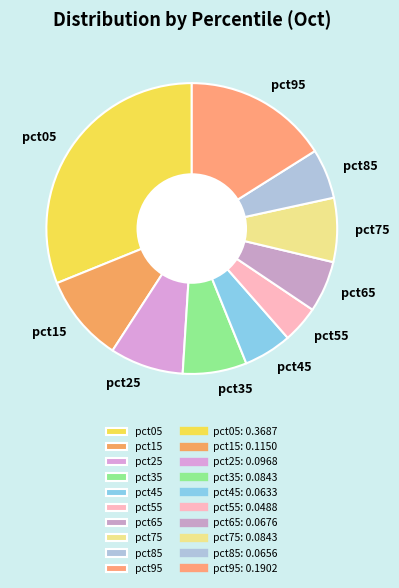

How many slices are in this pie chart?

10